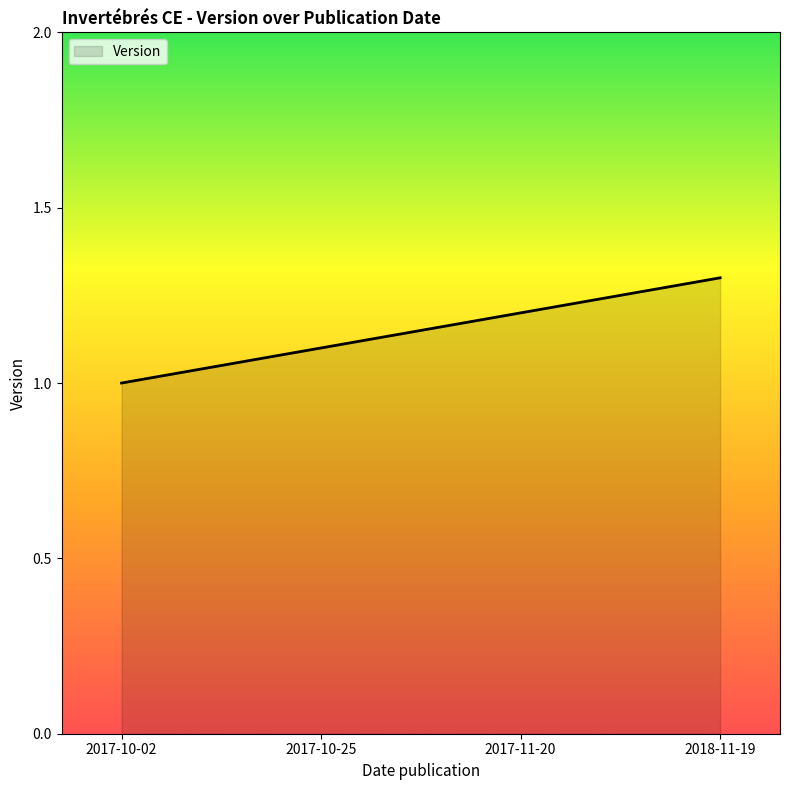

Which label corresponds to the smallest value in the chart?

2017-10-02